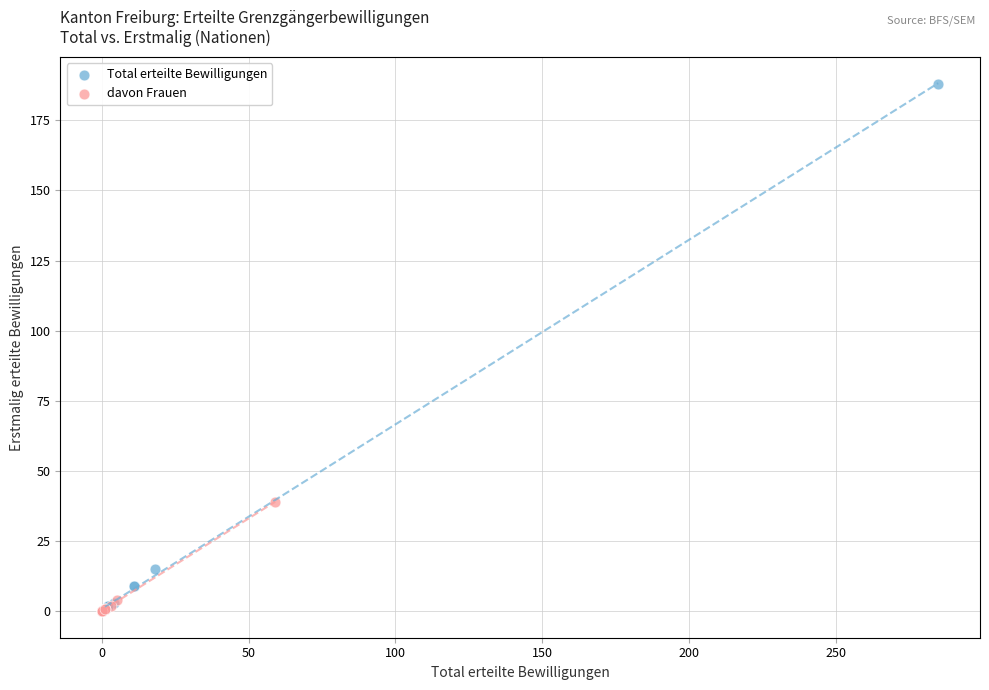

Which series has the widest spread of Y values?

Total erteilte Bewilligungen